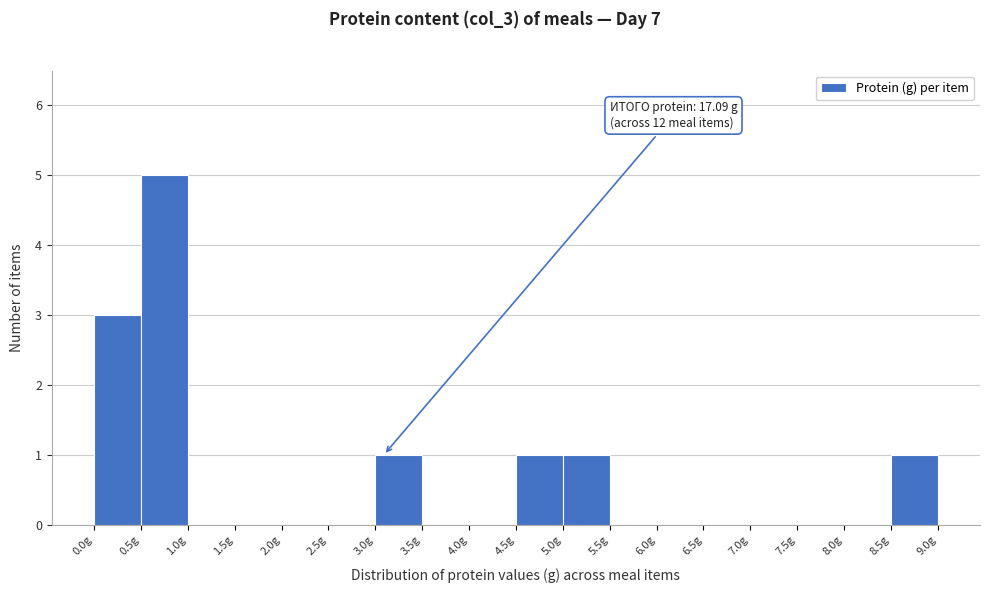

Over which range of the x-axis is the bar tallest?

0.5 to 1.0